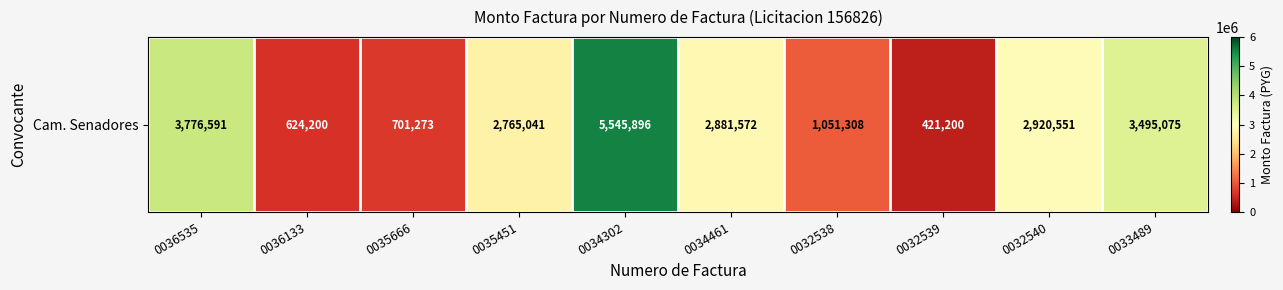

Which has a higher value, 0035666 or 0034461?

0034461